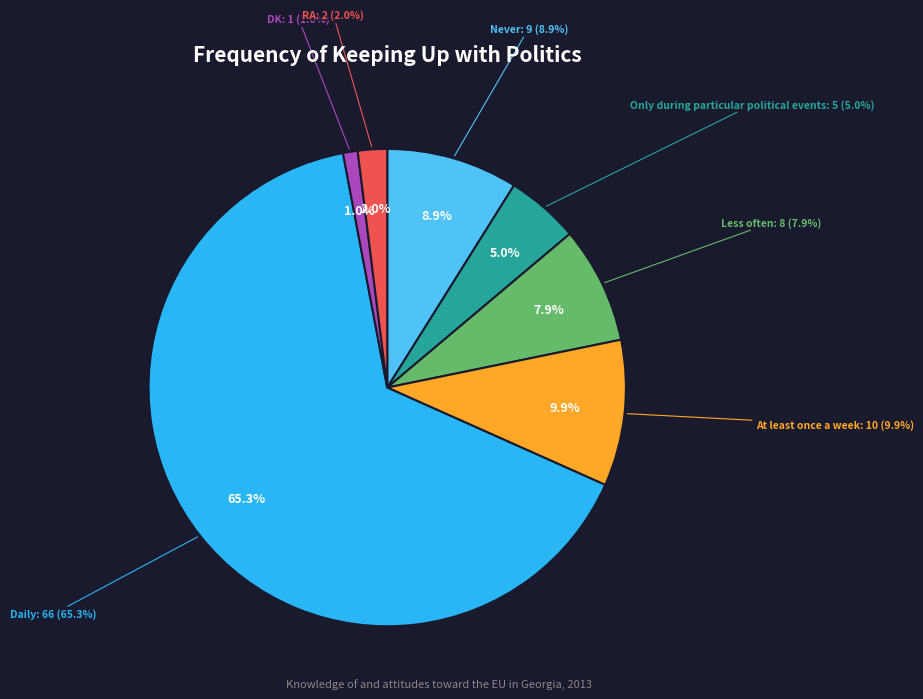

To the nearest percent, what is the difference between the DK and Less often slice percentages?

7%